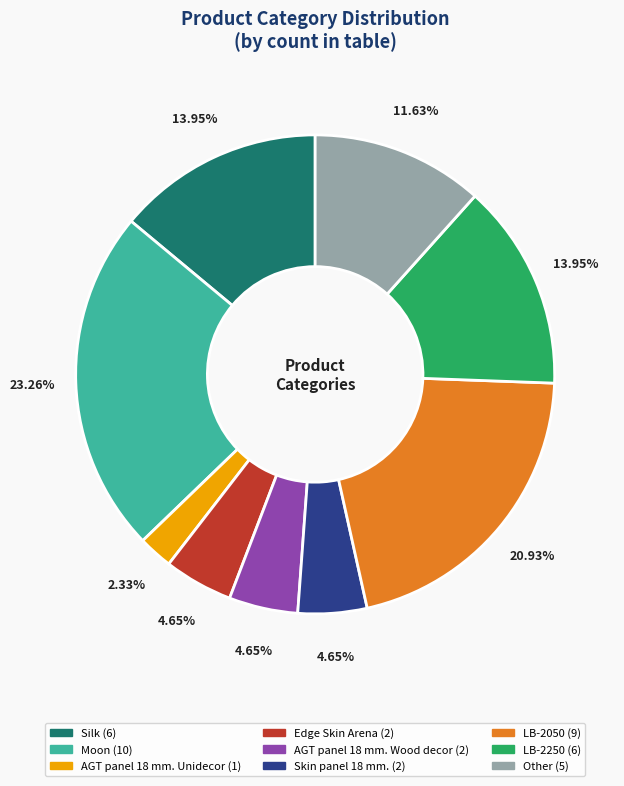

The Edge Skin Arena slice represents 5% of the pie. True or false?

True